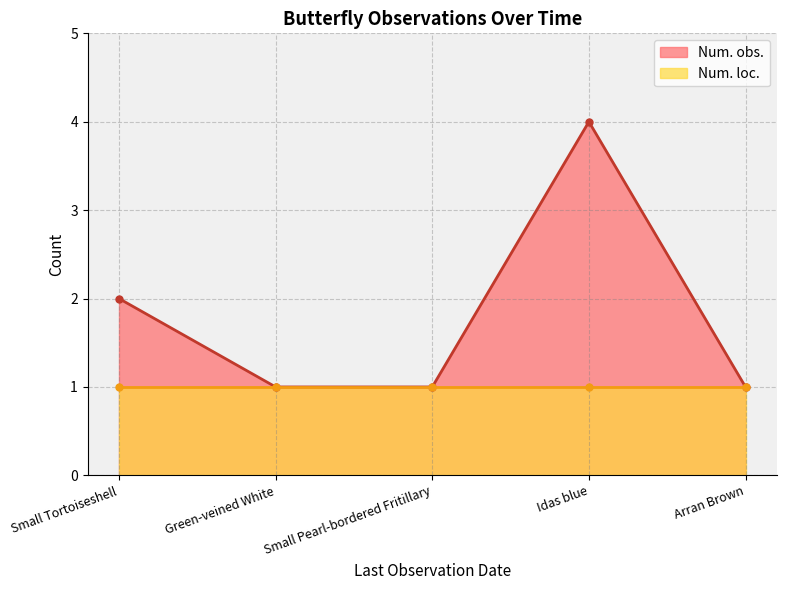

What is the average value of the Num. loc. series?

1